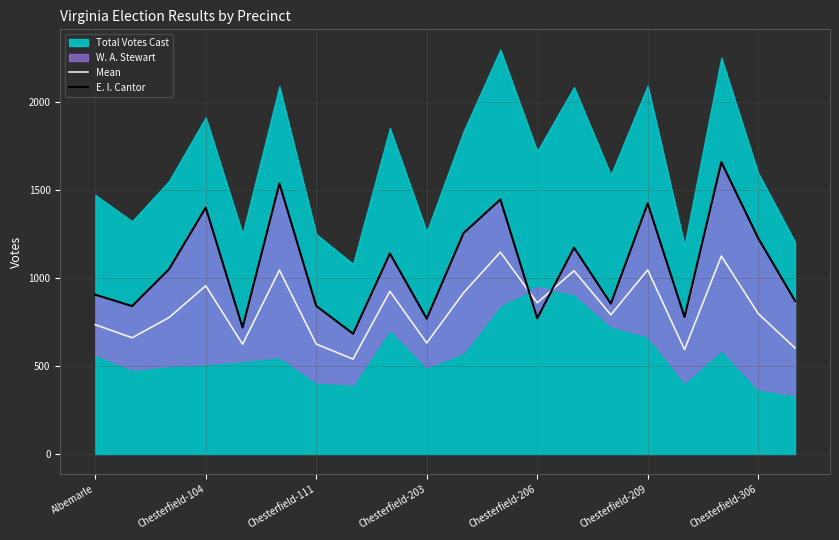

True or false: Mean and E. I. Cantor intersect in this chart.

True